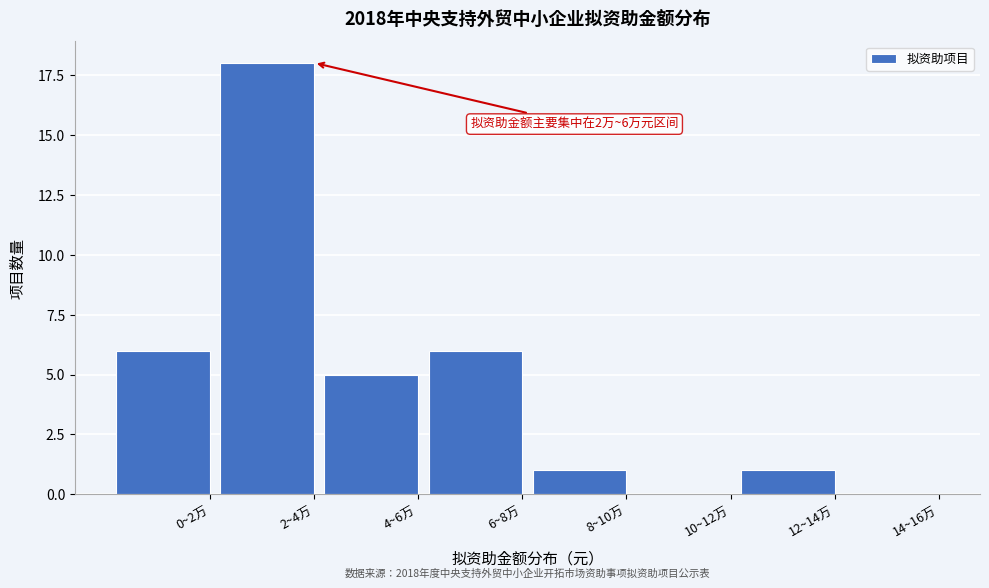

Reading left to right, what are all the values shown in this chart?

0~2万=6	2~4万=18	4~6万=5	6~8万=6	8~10万=1	10~12万=0	12~14万=1	14~16万=0